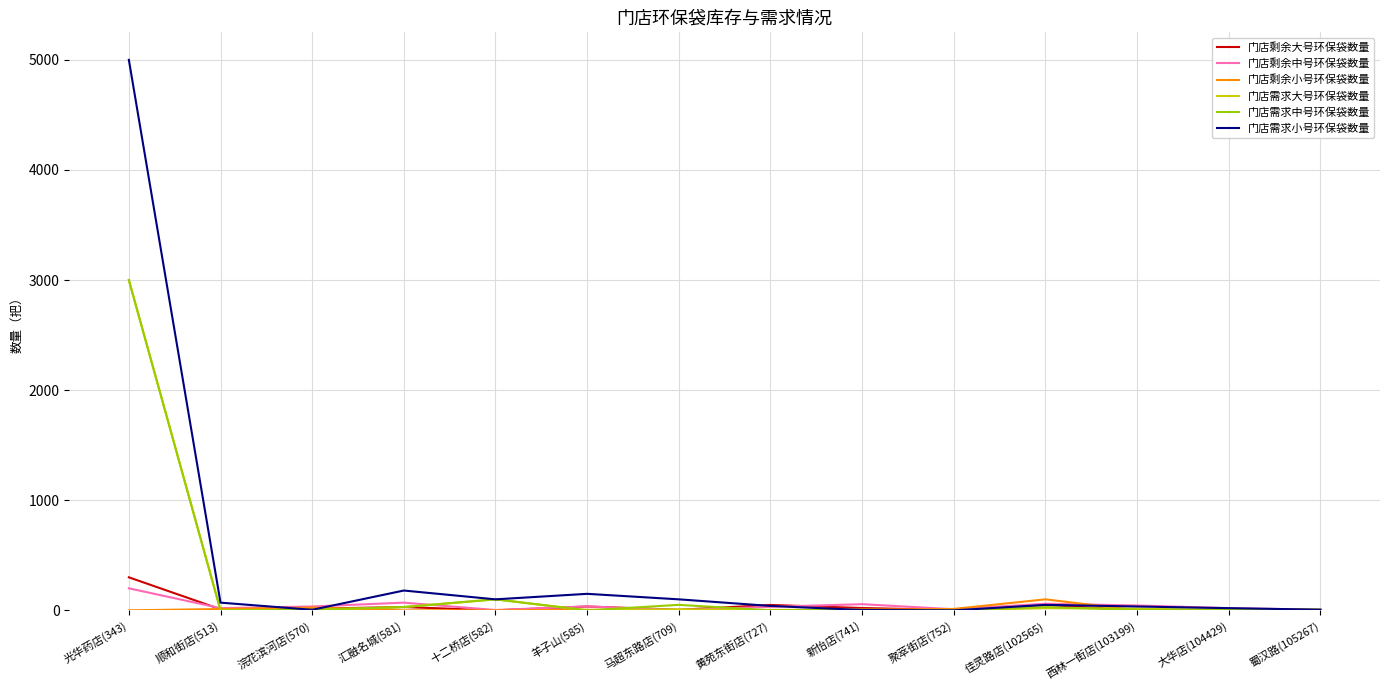

The 门店剩余大号环保袋数量 series shows 4 at 聚萃街店(752). True or false?

True